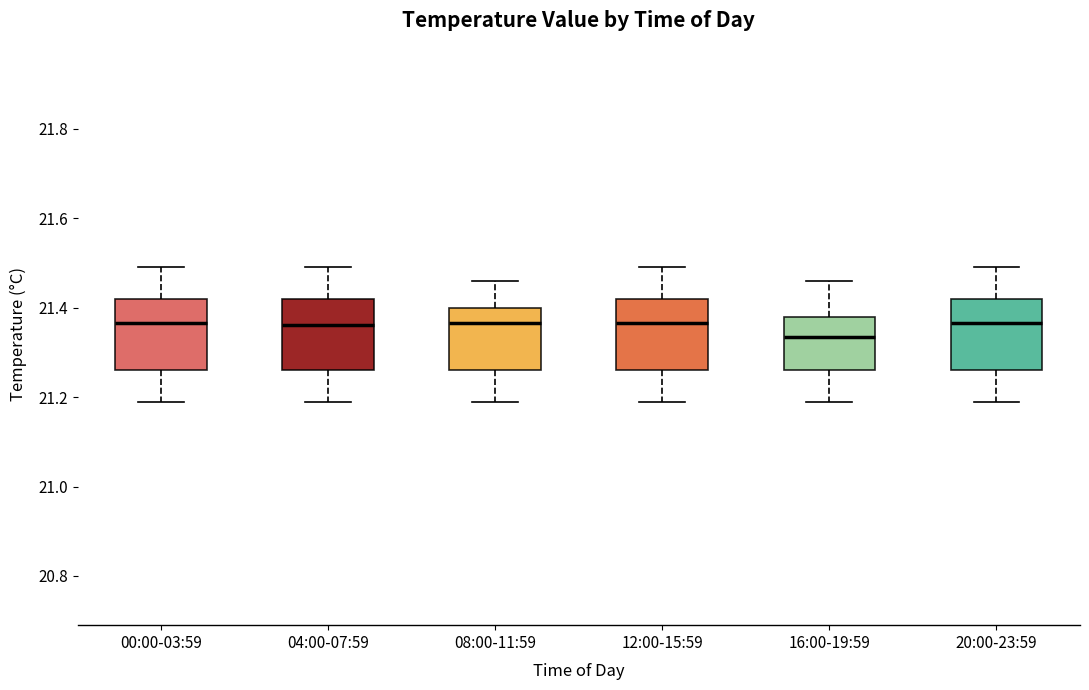

Reading left to right, read every box against the y-axis: the position of its median line, the range the box covers, and the ends of its whiskers. The values are not printed on the chart, so give them approximately, as read against the axis.

00:00-03:59: median 21.36, box 21.26 to 21.42, whiskers 21.20 to 21.50
04:00-07:59: median 21.36, box 21.26 to 21.42, whiskers 21.20 to 21.50
08:00-11:59: median 21.36, box 21.26 to 21.40, whiskers 21.20 to 21.46
12:00-15:59: median 21.36, box 21.26 to 21.42, whiskers 21.20 to 21.50
16:00-19:59: median 21.34, box 21.26 to 21.38, whiskers 21.20 to 21.46
20:00-23:59: median 21.36, box 21.26 to 21.42, whiskers 21.20 to 21.50